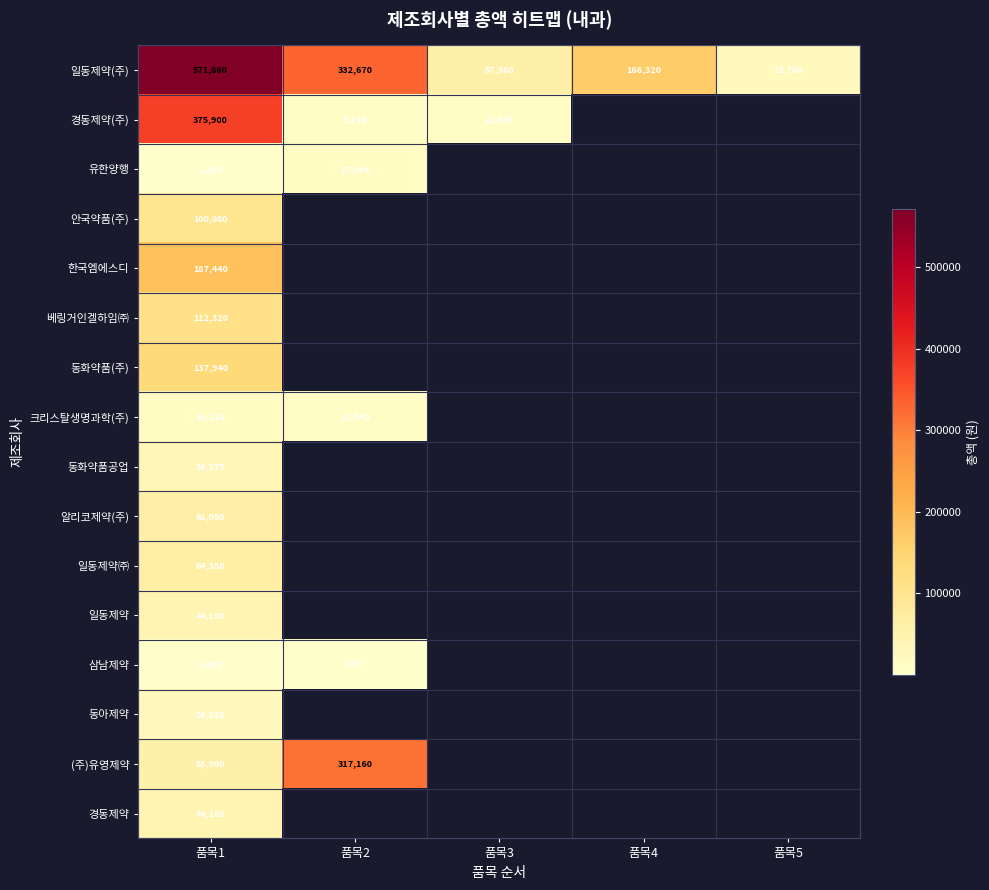

True or false: 일동제약(주) has a value of 39495 at 품목3.

False